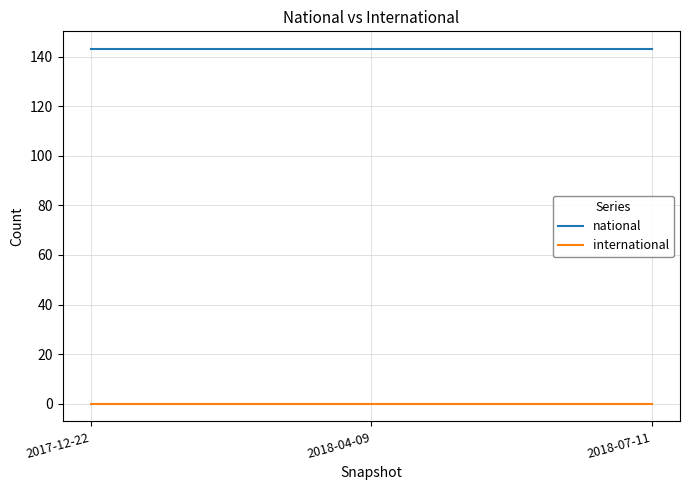

Does the chart display data point markers on the line(s)?

No